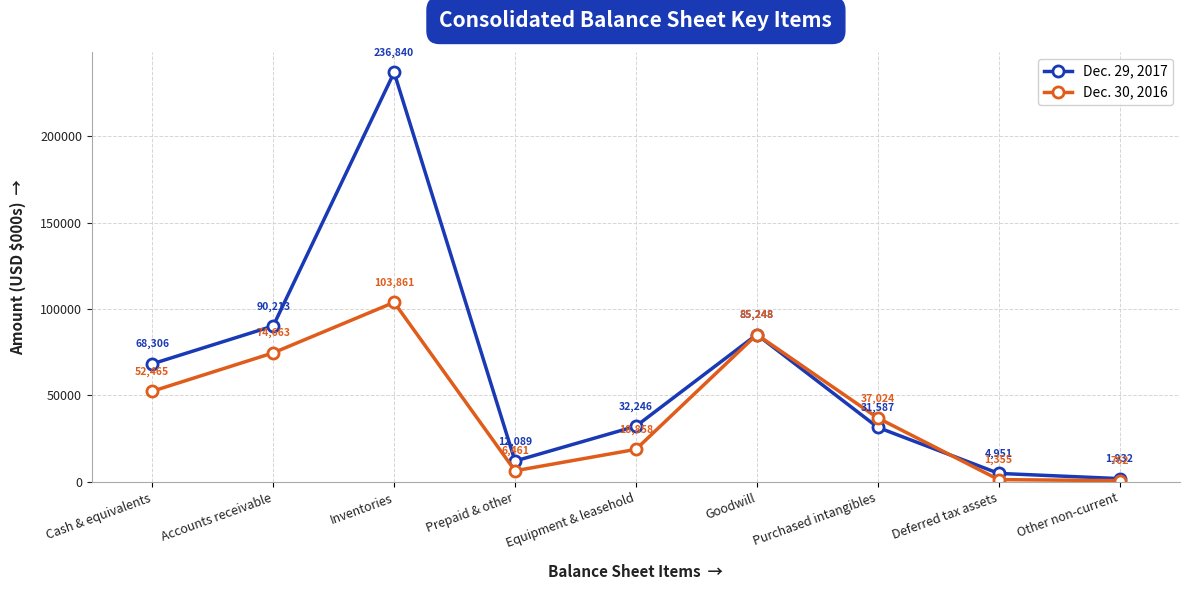

Rank the categories by Dec. 30, 2016 value from highest to lowest.

Inventories, Goodwill, Accounts receivable, Cash & equivalents, Purchased intangibles, Equipment & leasehold, Prepaid & other, Deferred tax assets, Other non-current